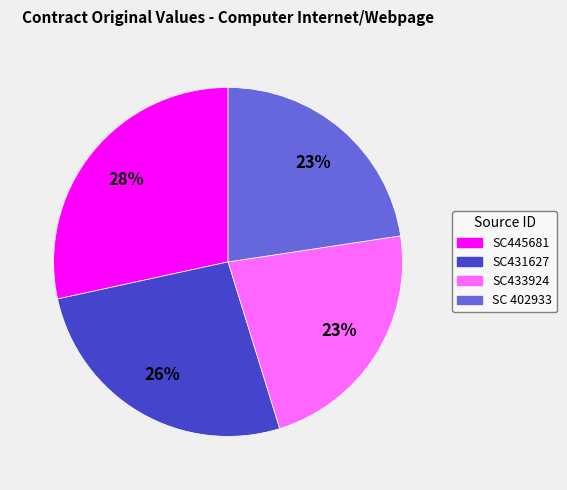

To the nearest percent, what is the combined percentage of SC431627 and SC433924?

49%